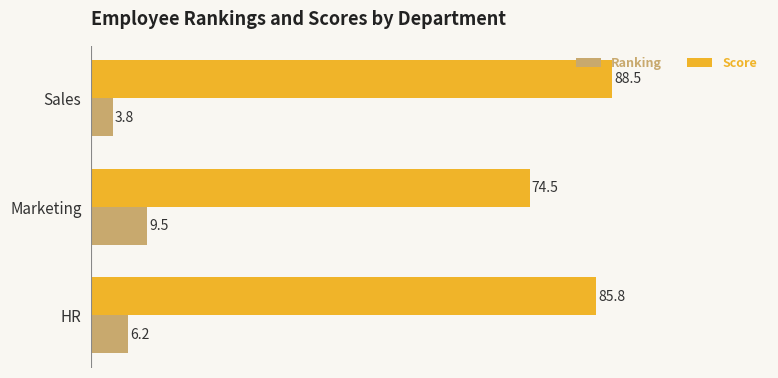

Which category has the highest value across all series?

Sales